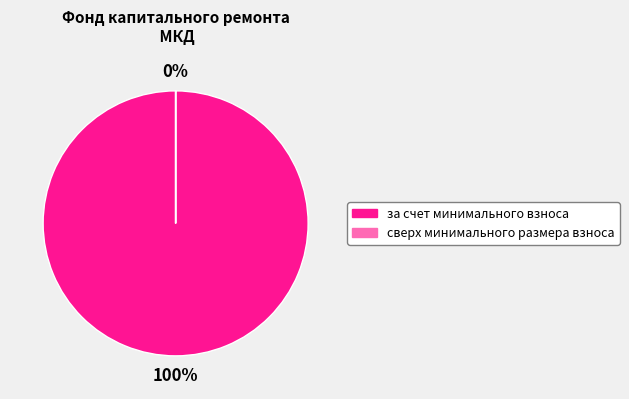

Which slice is the largest?

за счет минимального взноса